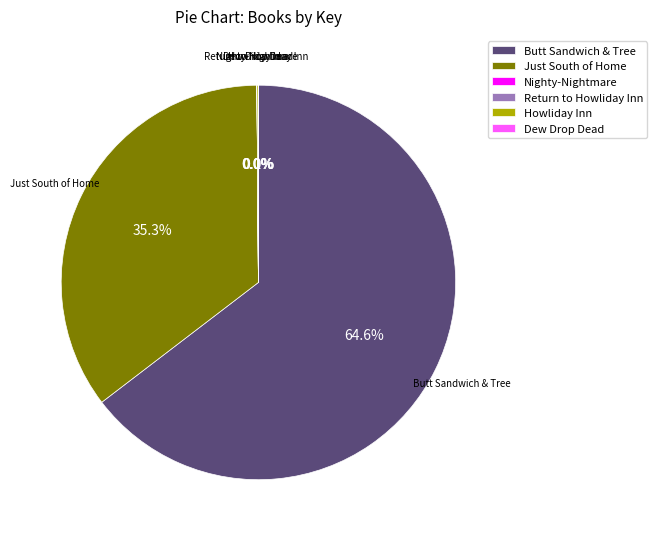

What percentage is NOT represented by Butt Sandwich & Tree?

35.4%